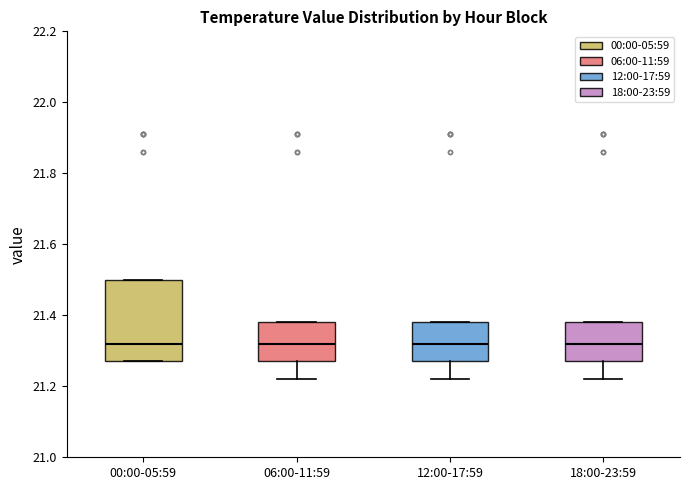

Comparing the boxes themselves (not the whiskers), which one is the tallest?

00:00-05:59